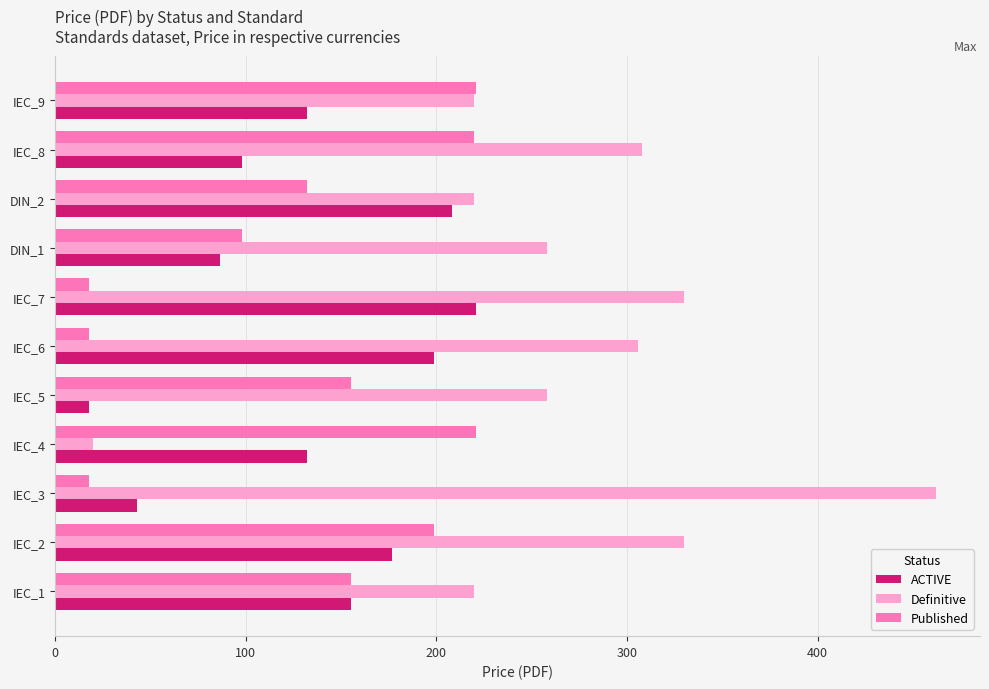

Which series changed the most between IEC_3 and DIN_1?

Definitive